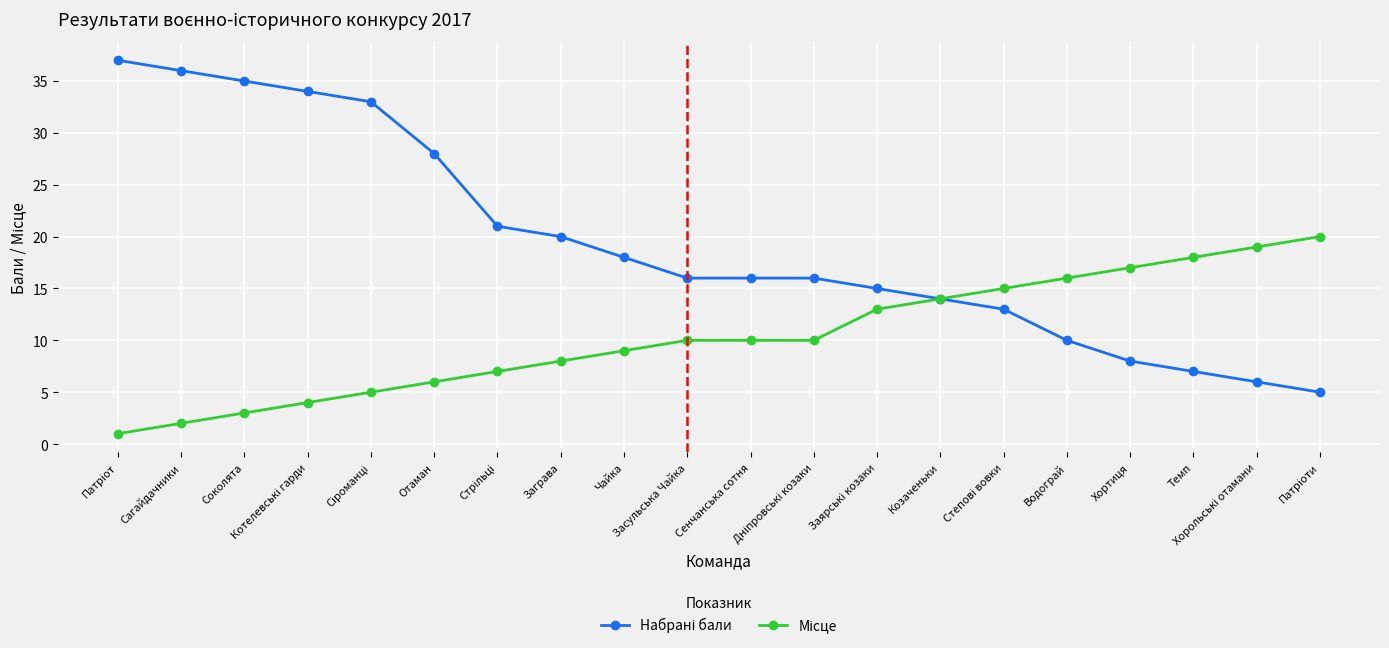

What is the maximum value shown in the chart?

37